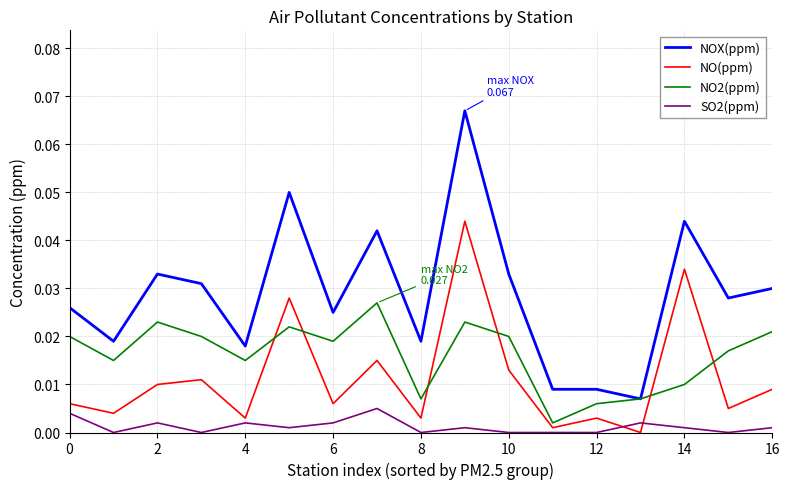

Which series has the largest total across all categories?

NOX(ppm)